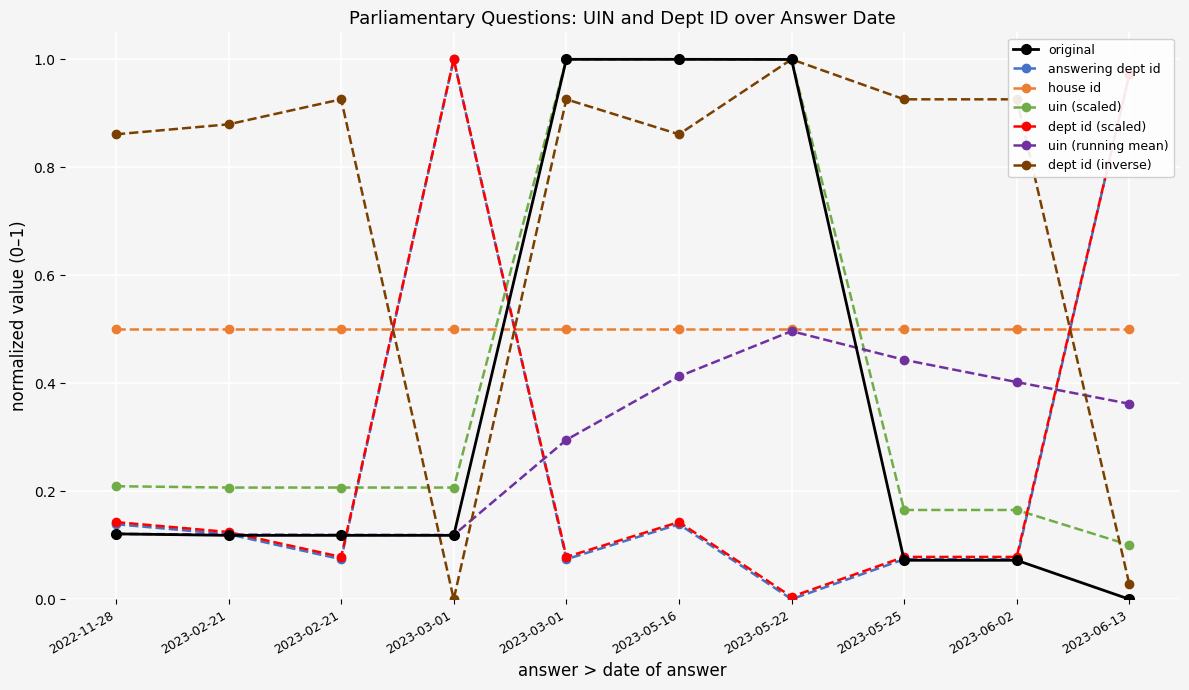

Which series has the largest range (max minus min)?

original